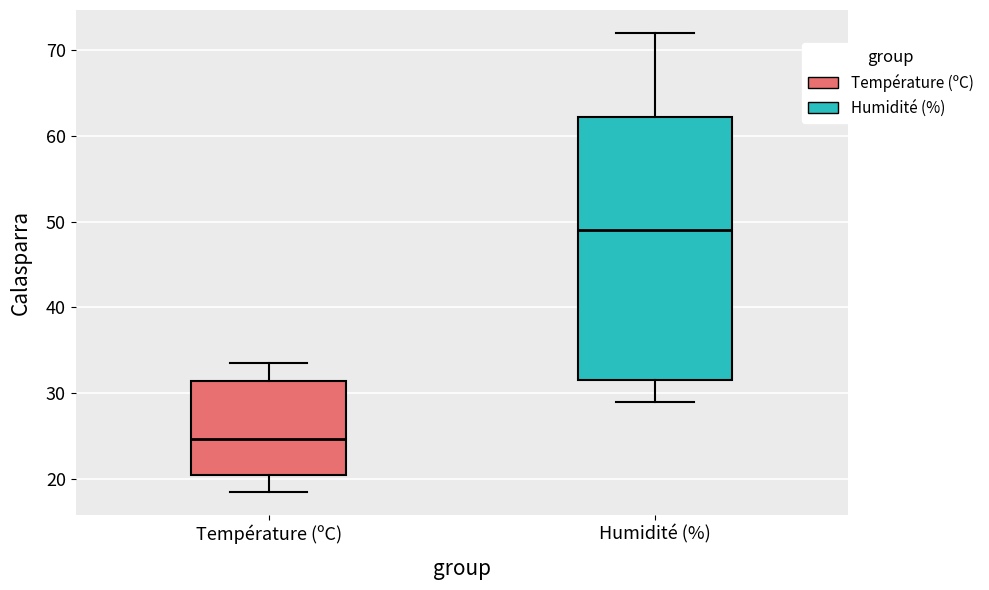

Where does the median line of the box for Température (ºC) sit on the y-axis? The values are not printed on the chart, so give them approximately, as read against the axis.

25